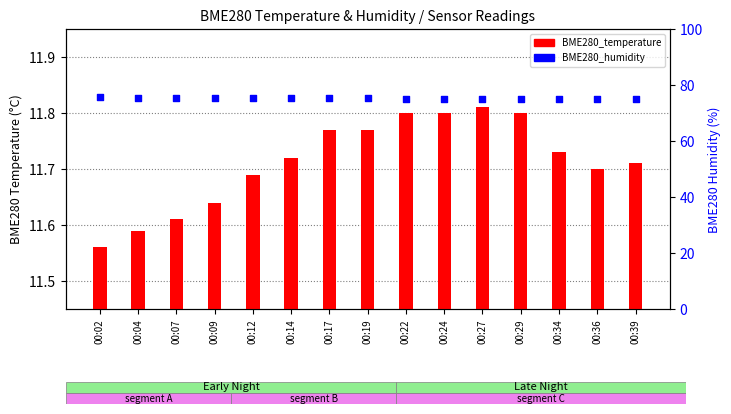

Which series has the largest total across all categories?

BME280_humidity